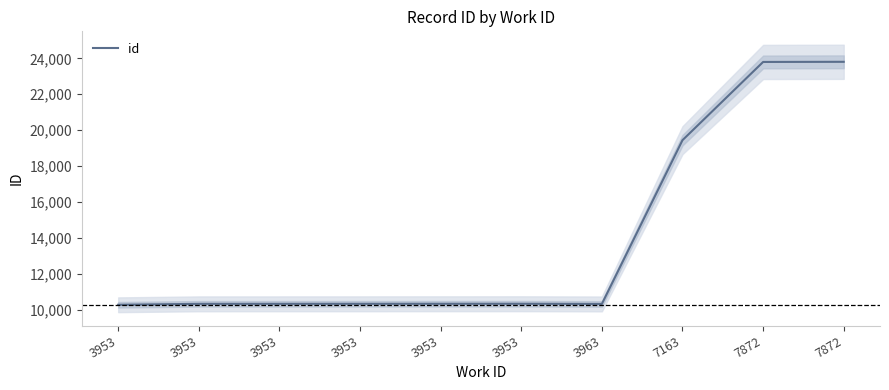

Where does the data first go above 10333?

3953